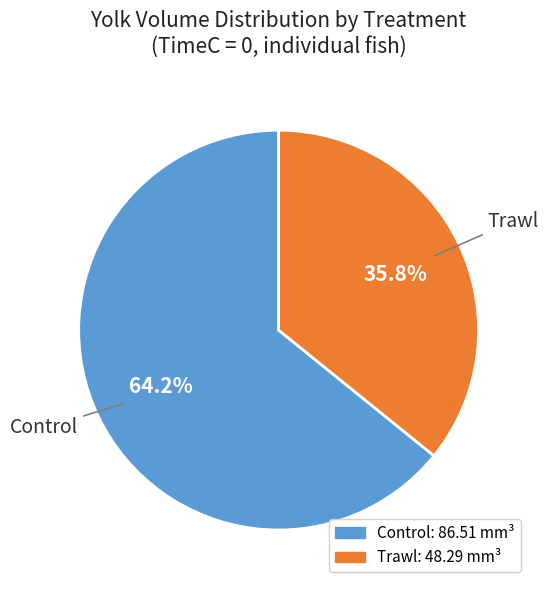

Does any single category account for the majority?

Yes